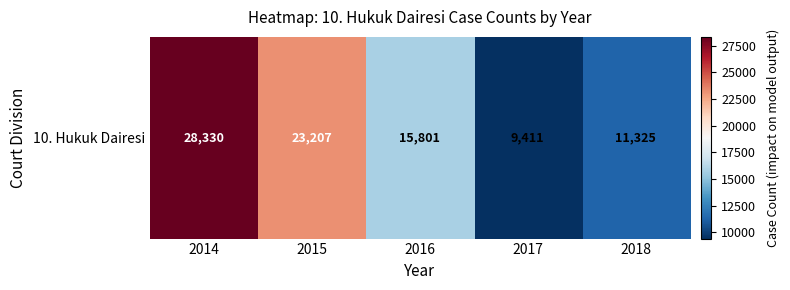

Approximately how many times larger is the value at 2014 compared to 2017?

3.0